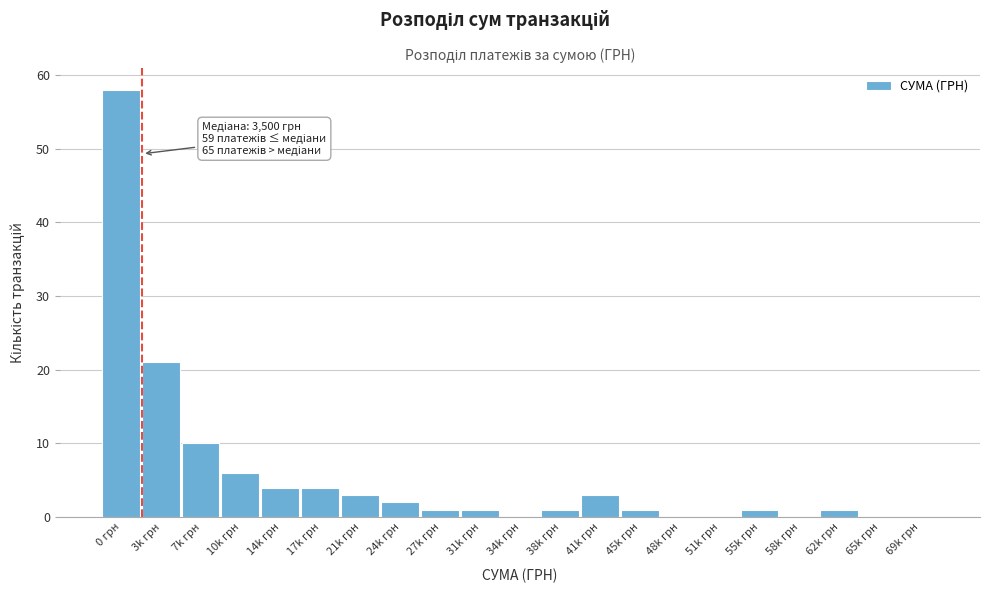

What is the sum of all values?

117